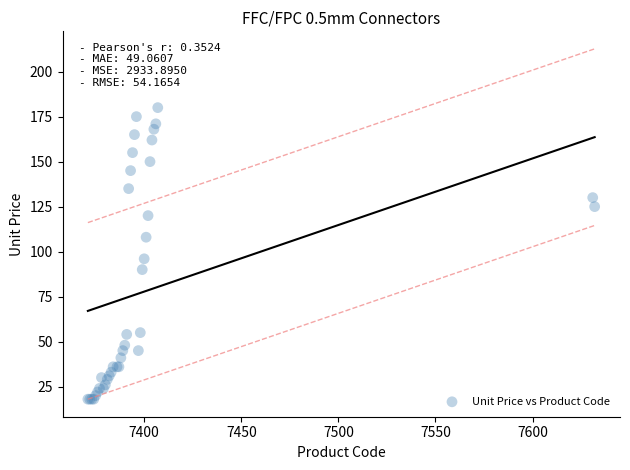

What Y value in the scatter plot is closest to 99?

96